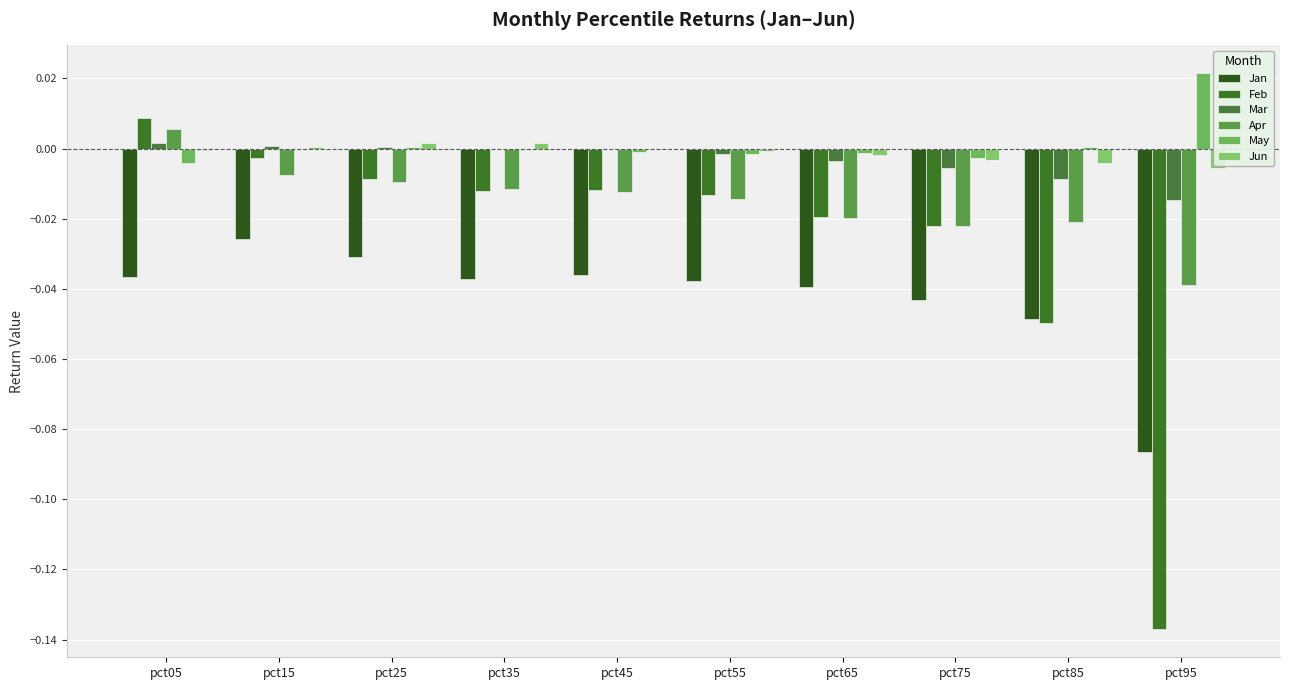

The value of Jan at pct25 is -0.0. True or false?

True